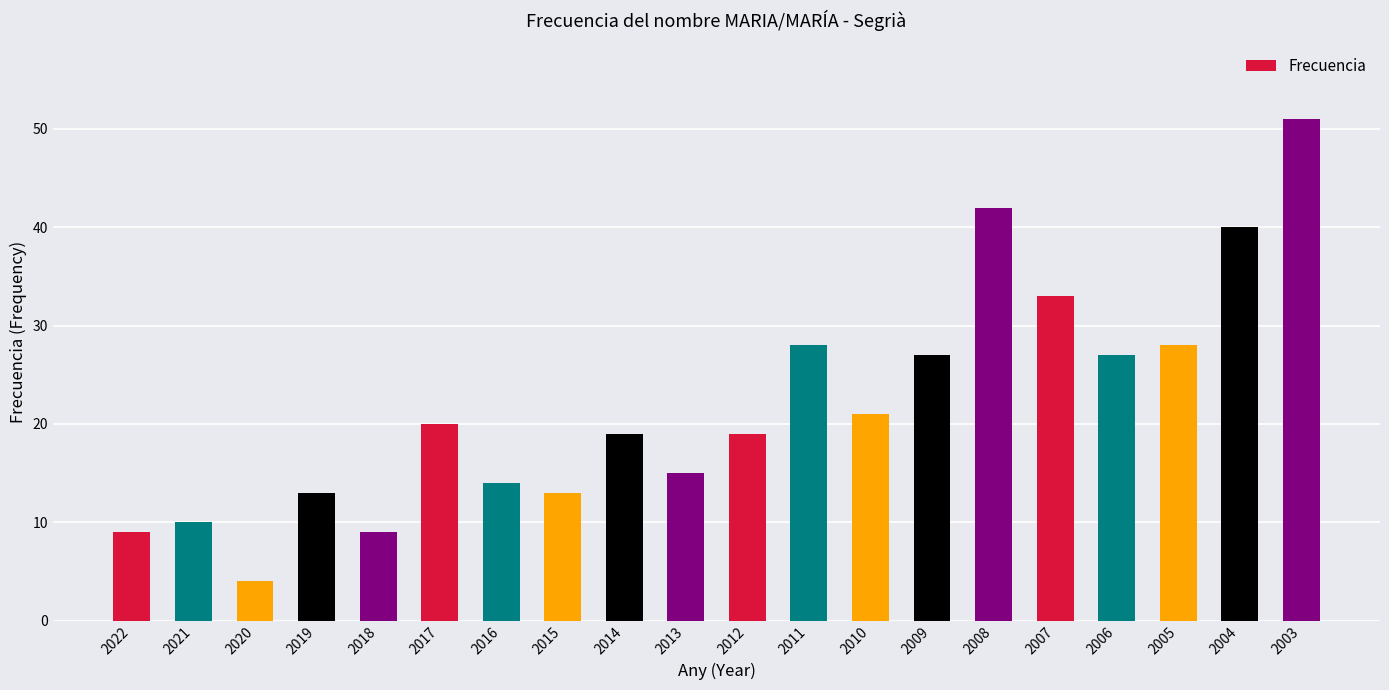

What is the value of the 4th bar from the left?

13